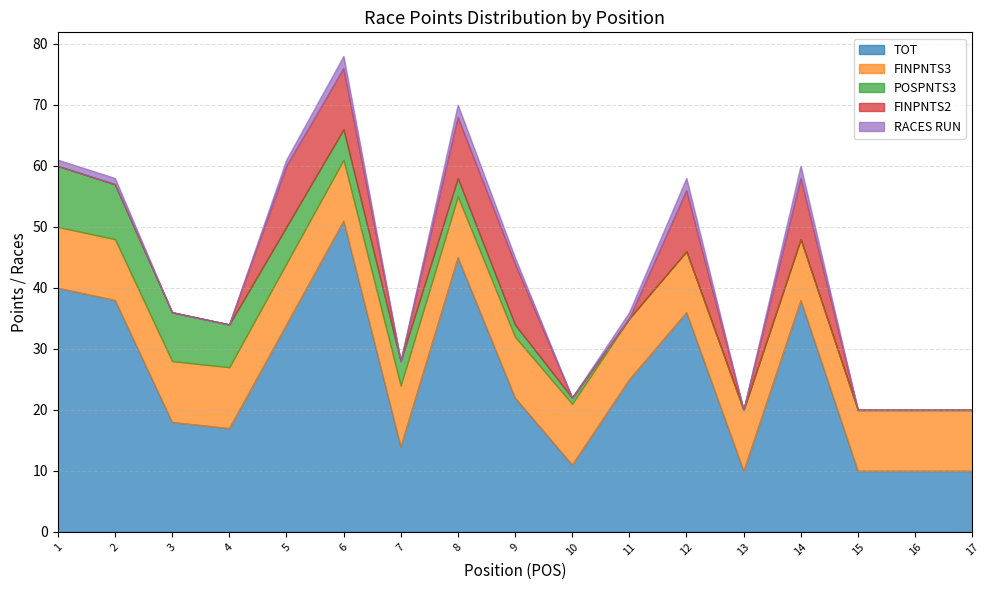

What is the approximate value of FINPNTS3 at 2?

10